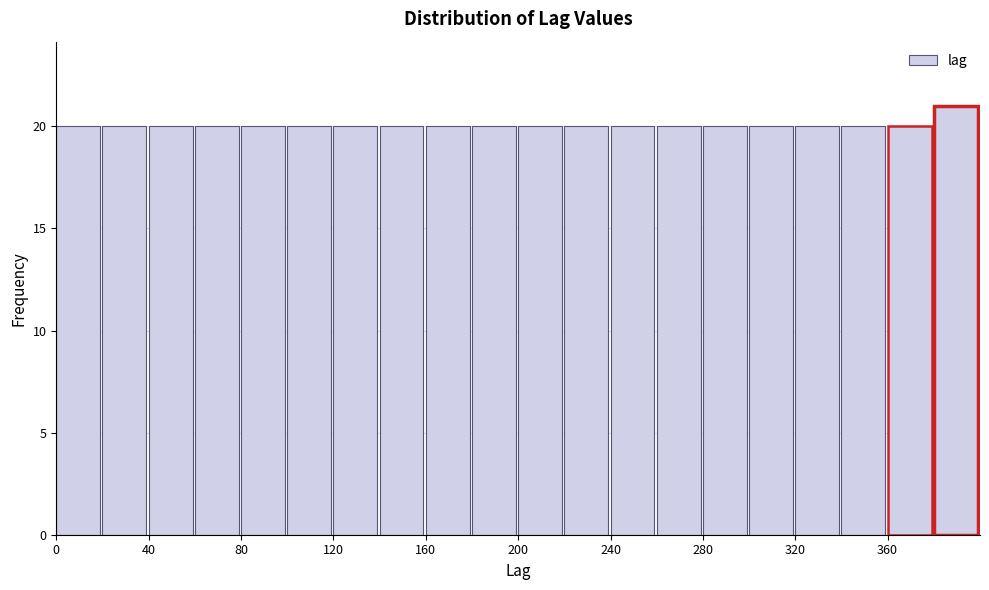

Which range on the x-axis has the tallest bar?

380 to 400